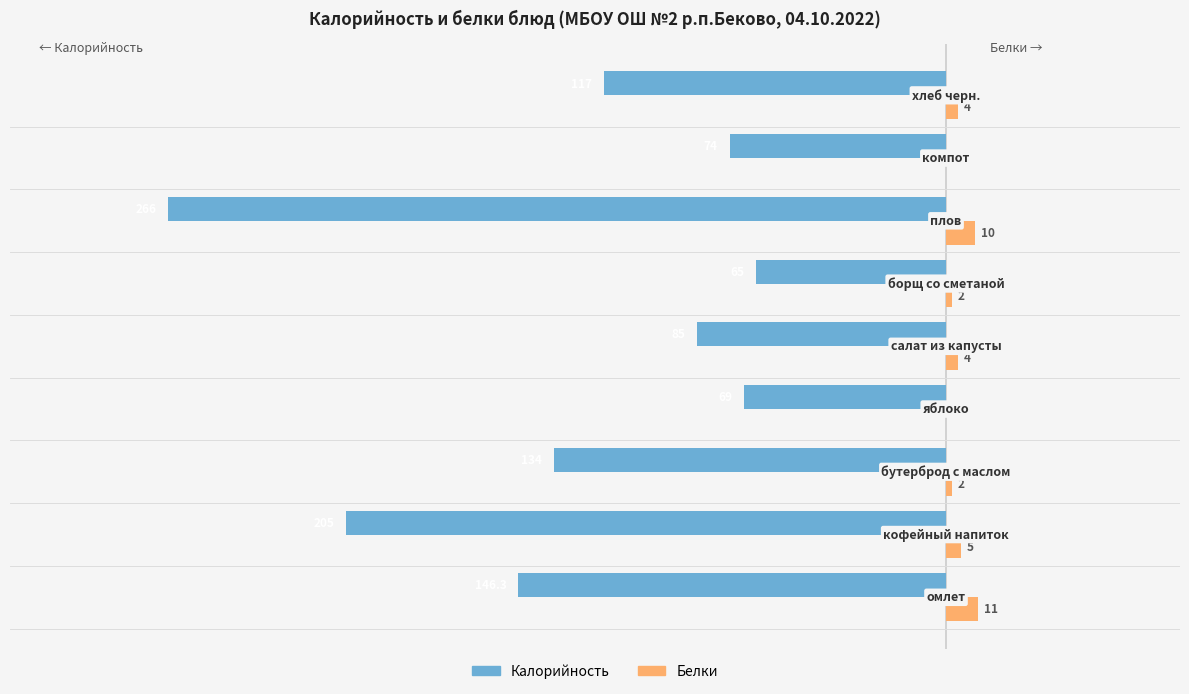

What are all the series names shown in the legend?

Калорийность, Белки